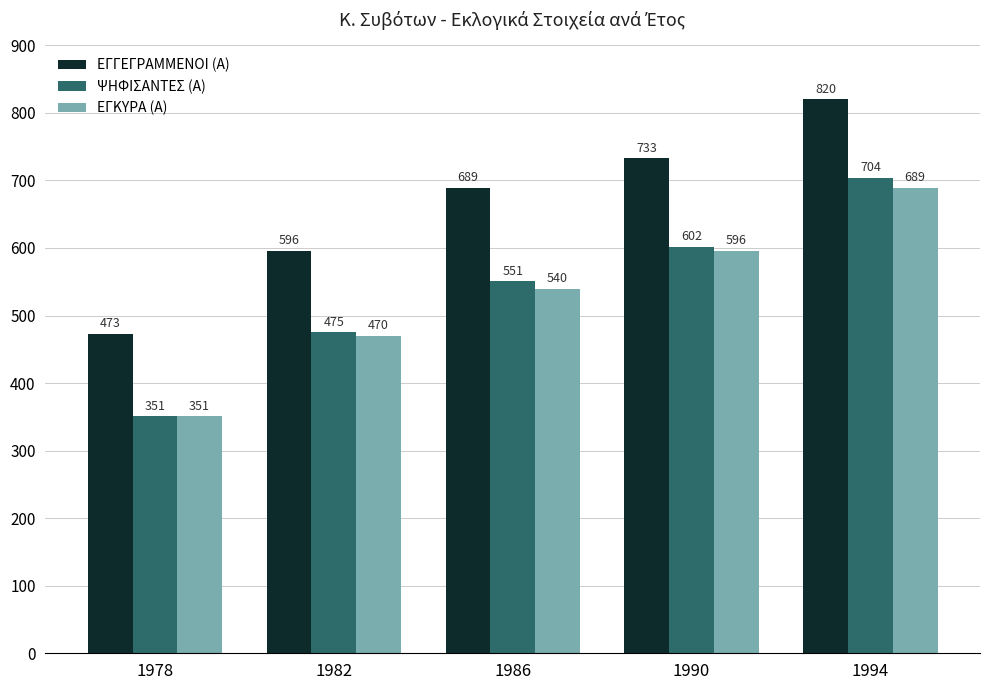

Which category has the highest value in the ΕΓΚΥΡΑ (Α) series?

1994